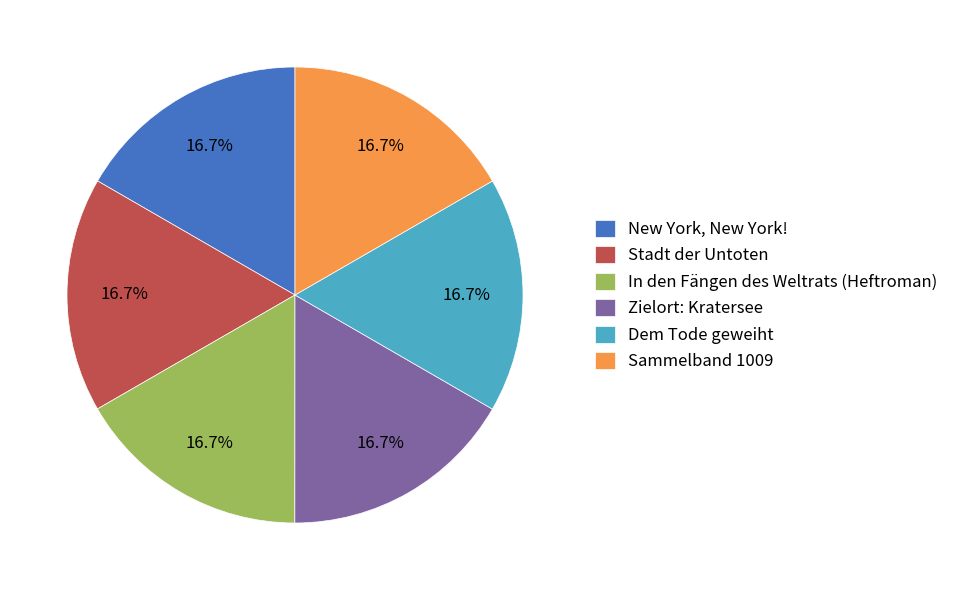

Is there a majority slice in this chart?

No